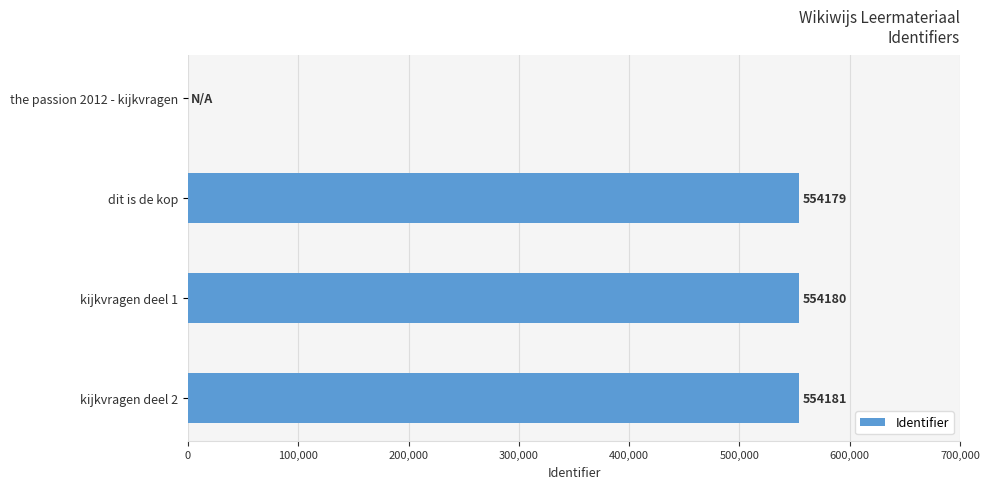

Which has a higher value, kijkvragen deel 2 or dit is de kop?

kijkvragen deel 2